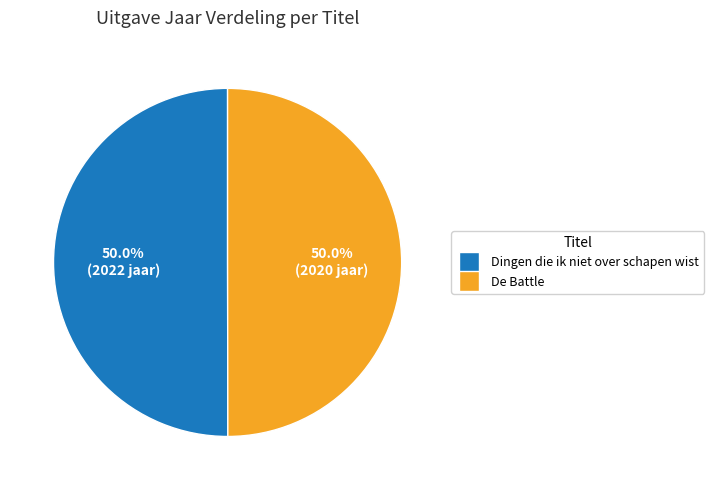

Combined, do De Battle and Dingen die ik niet over schapen wist account for over 50%?

Yes